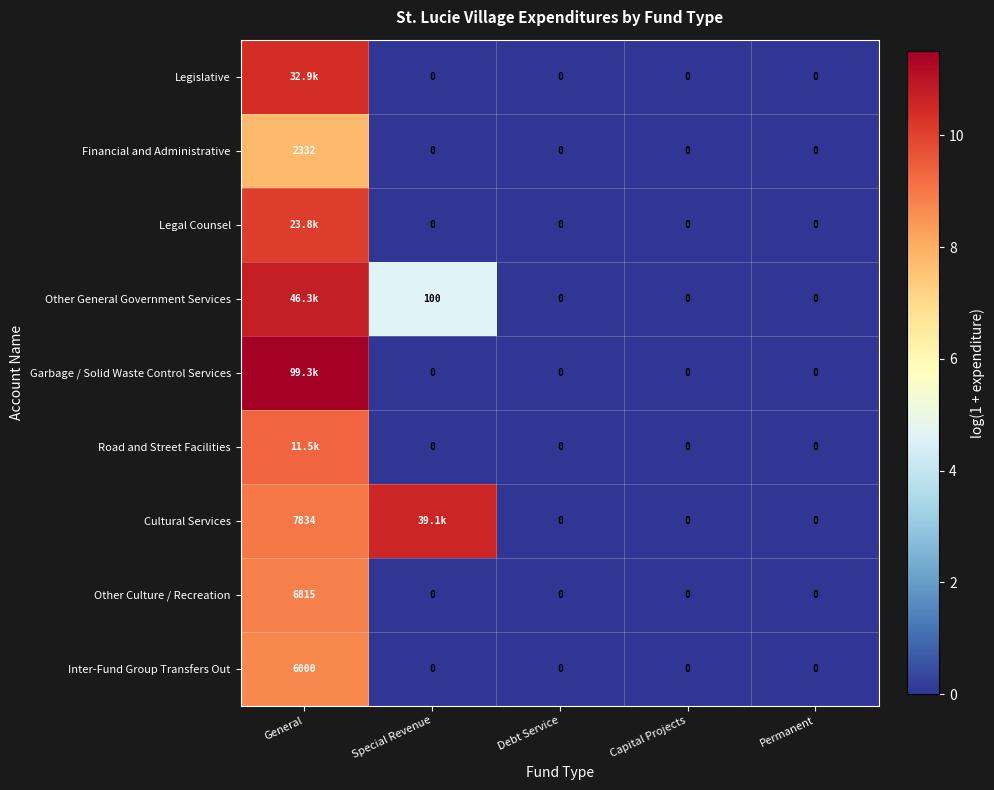

How many values in the Financial and Administrative series exceed 0?

1